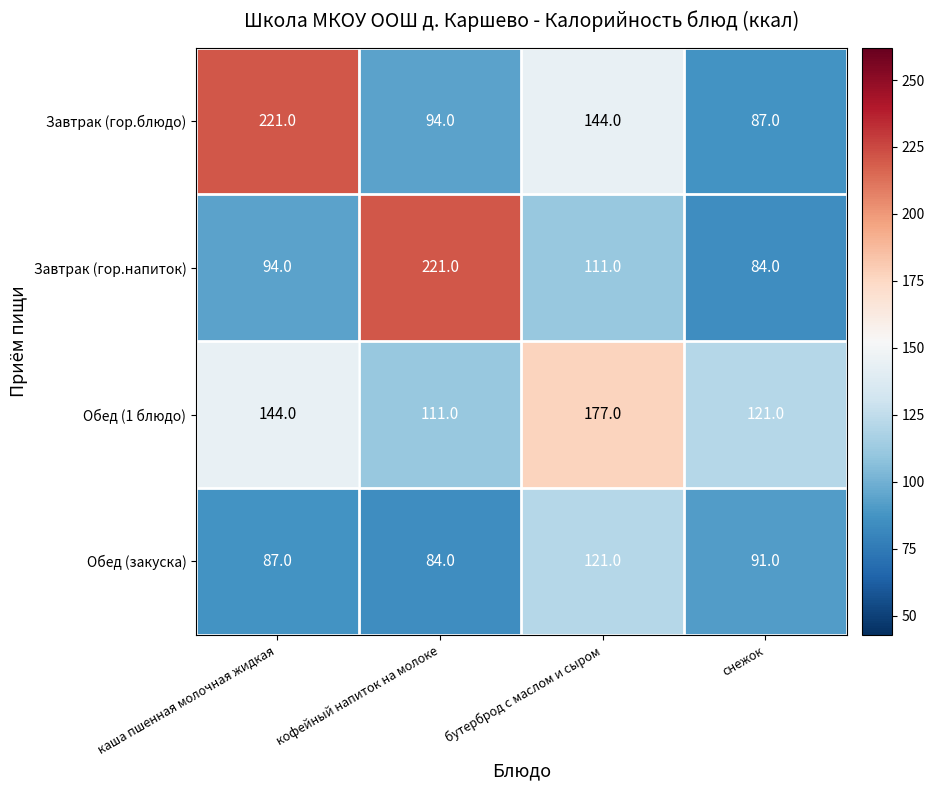

True or false: Обед (закуска) has a value of 199 at бутерброд с маслом и сыром.

False